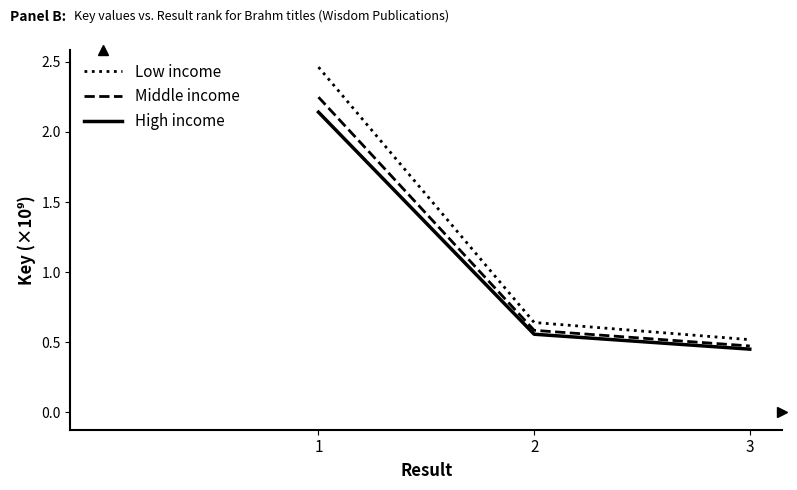

What are all the series names shown in the legend?

Low income, Middle income, High income